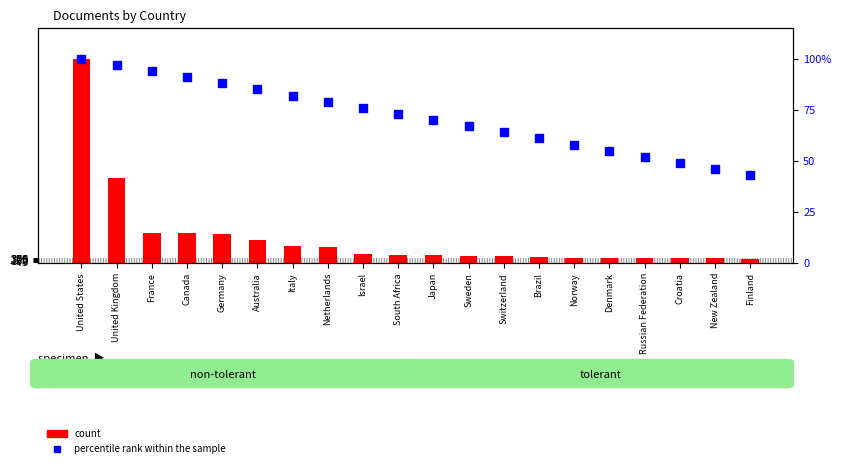

Which series has the largest total across all categories?

count